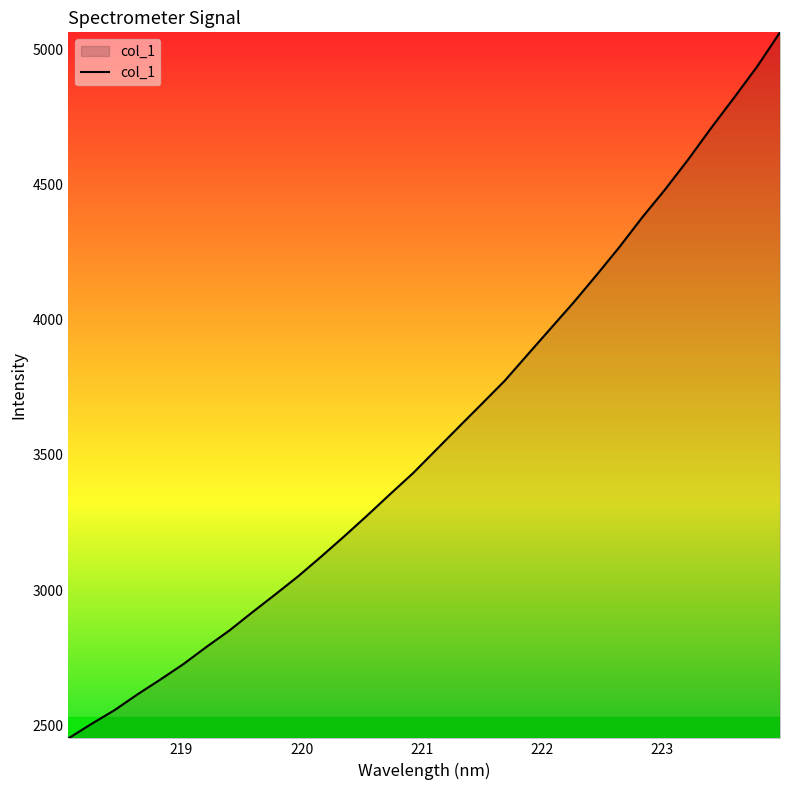

Count the number of data series in this chart.

1